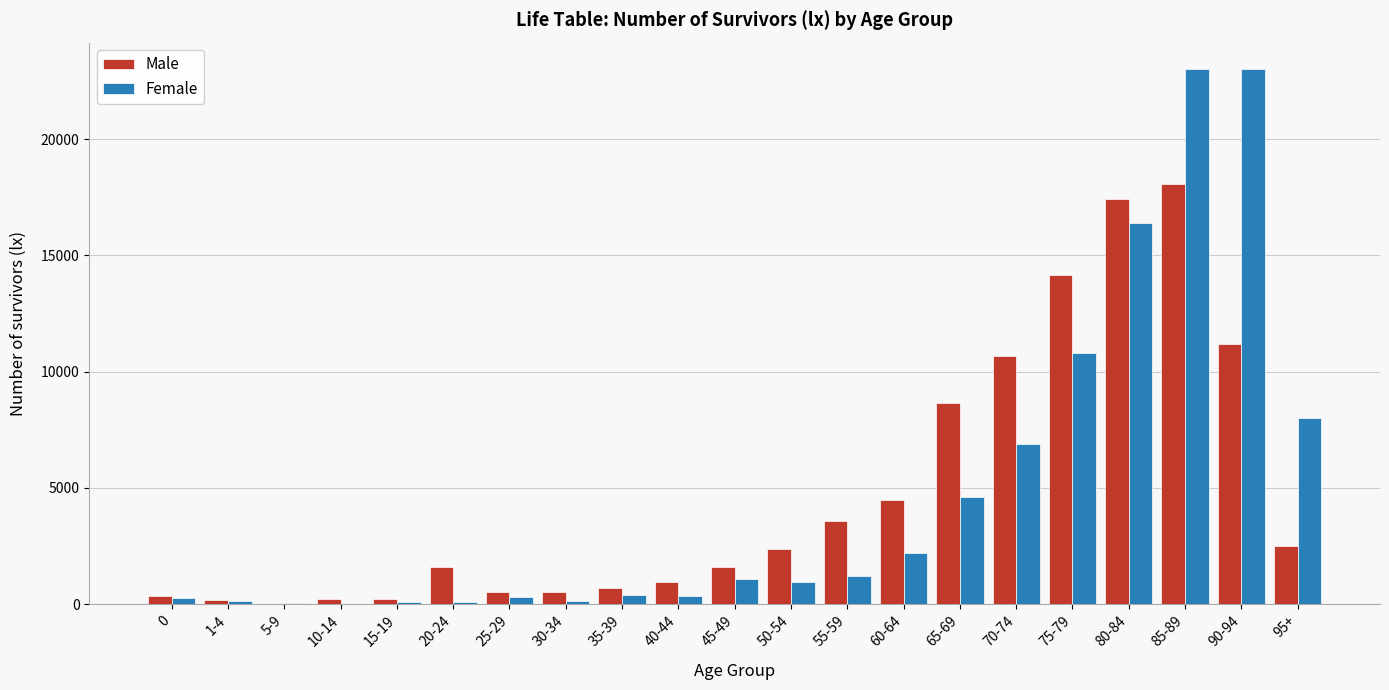

Is the value of Female at 85-89 greater than the value of Male at 1-4?

Yes